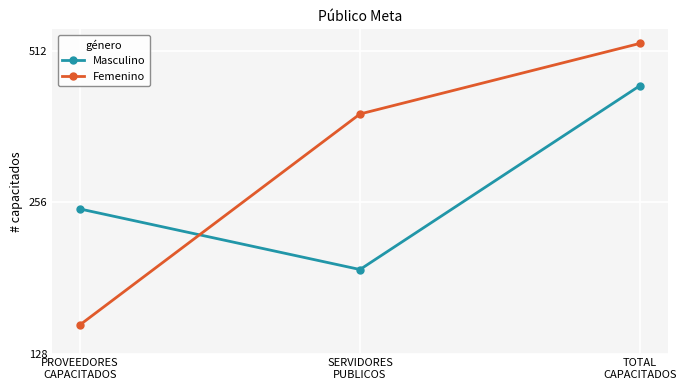

What are all the series names shown in the legend?

Masculino, Femenino